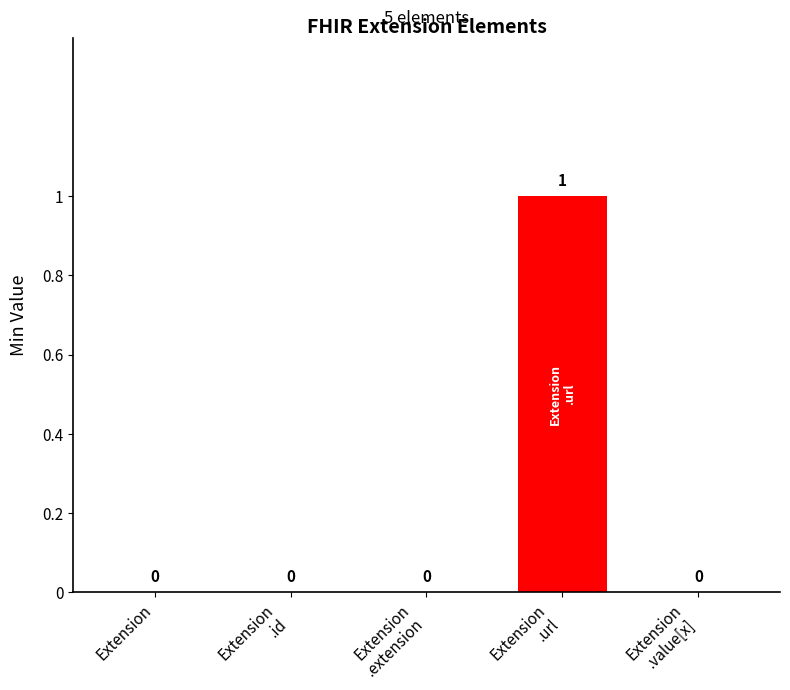

Read the value at Extension.url.

1